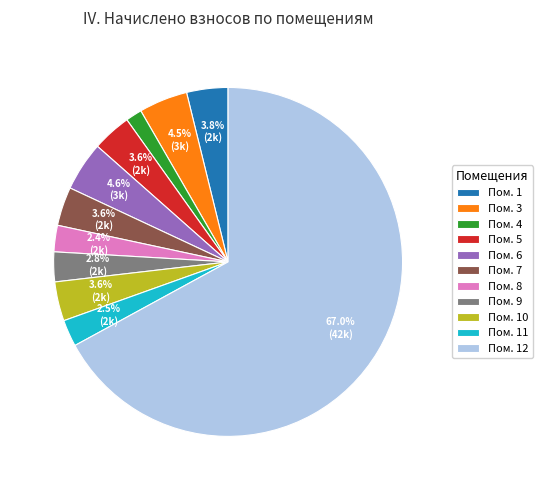

How many segments does this pie chart have?

11